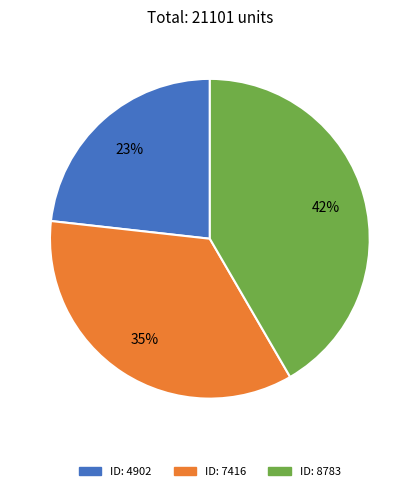

To the nearest percent, what is the average slice percentage?

33%